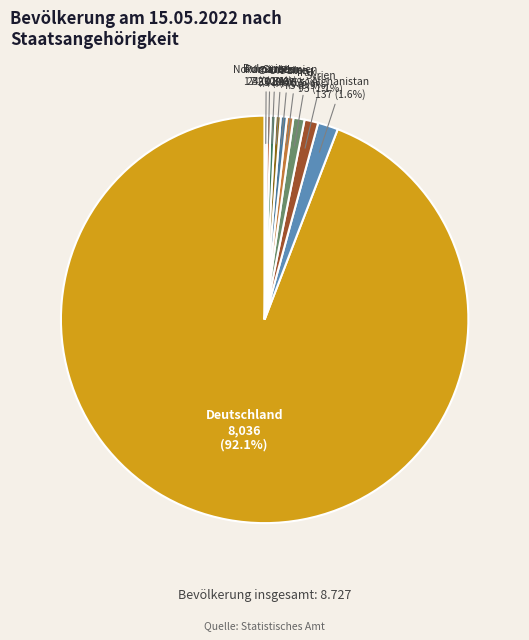

Which category accounts for the majority?

Deutschland